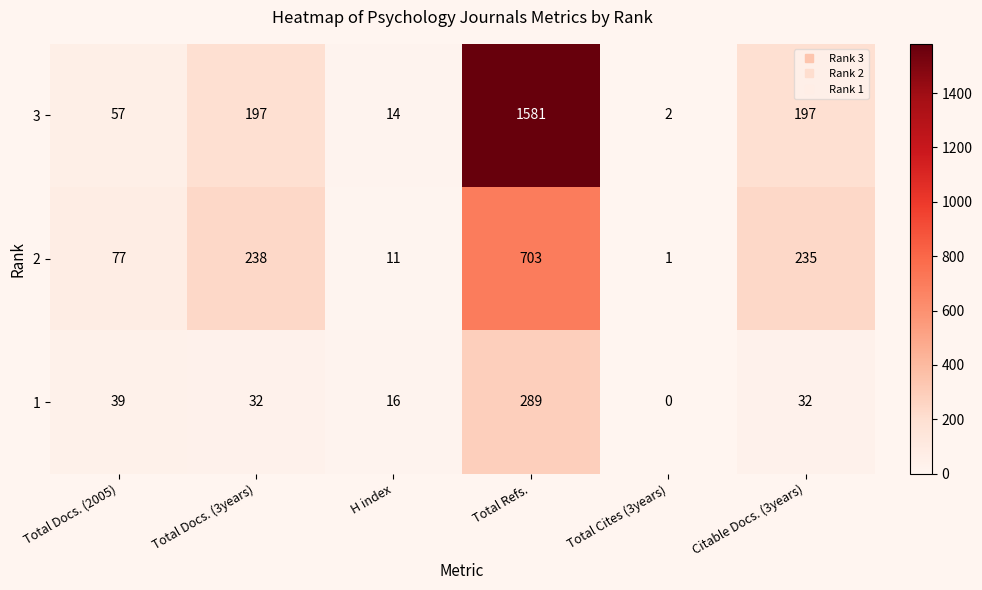

What is the difference between the highest and lowest values at Citable Docs. (3years)?

203